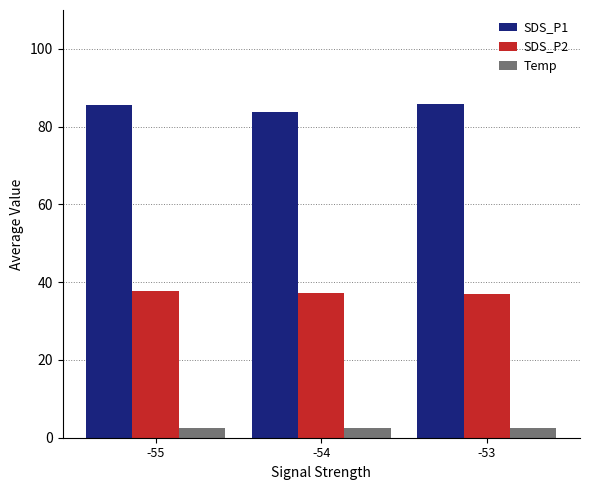

What are all the series names shown in the legend?

SDS_P1, SDS_P2, Temp